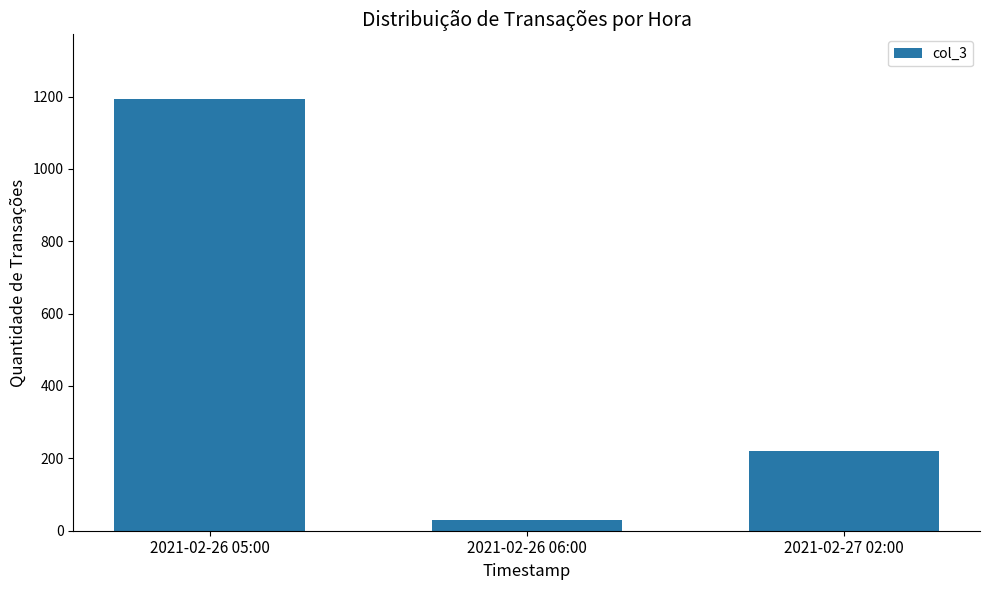

Where does the data first go above 219?

2021-02-26 05:00